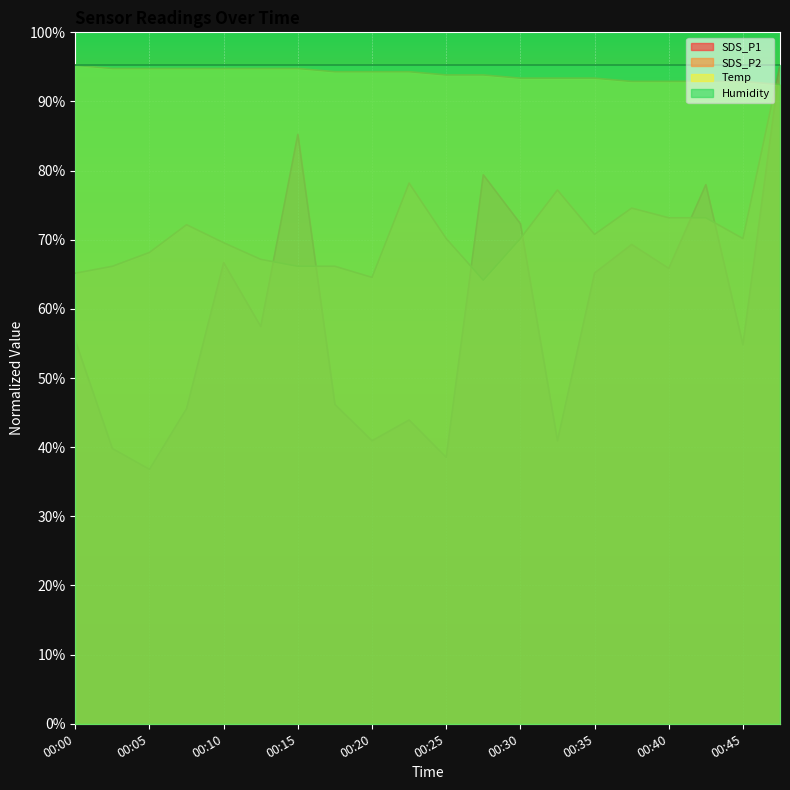

At how many categories does at least one series exceed 0?

20